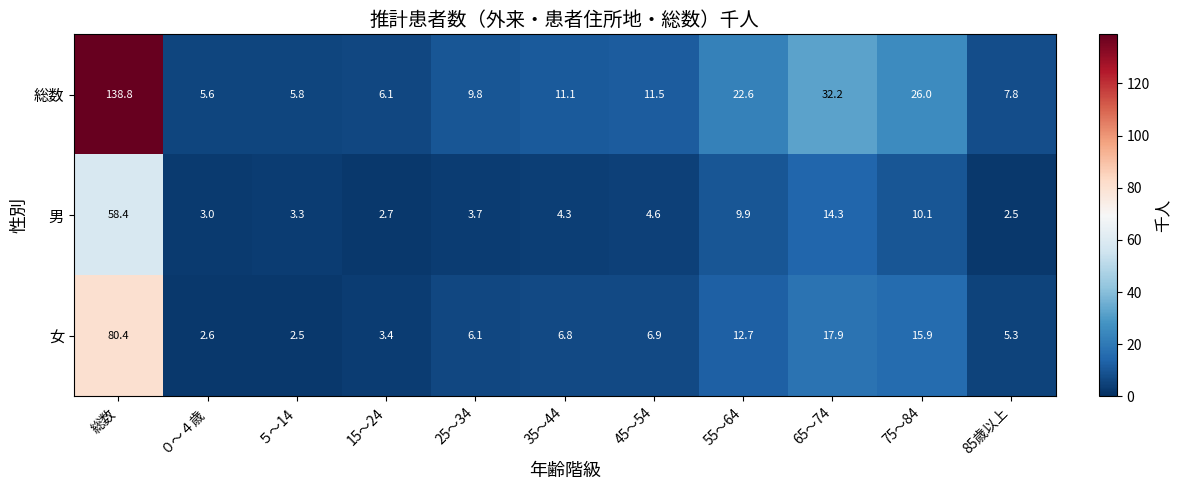

What is the spread (max minus min) of values at 45～54?

6.9